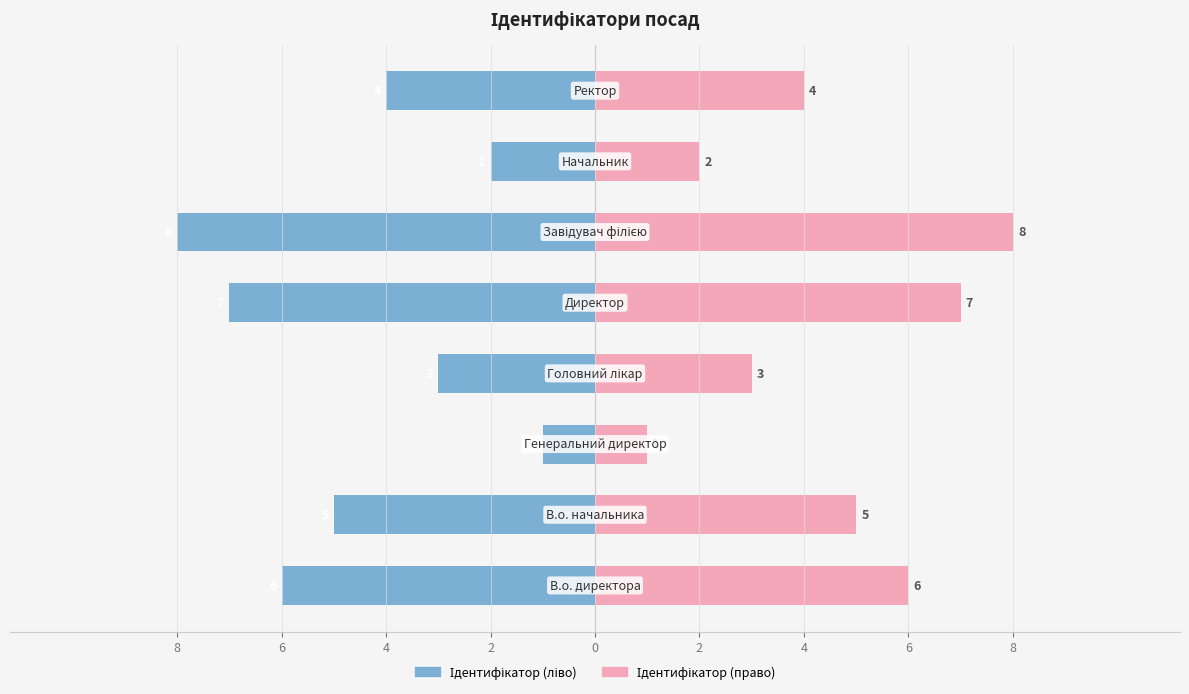

How many Ідентифікатор (право) values are between 3 and 7?

5